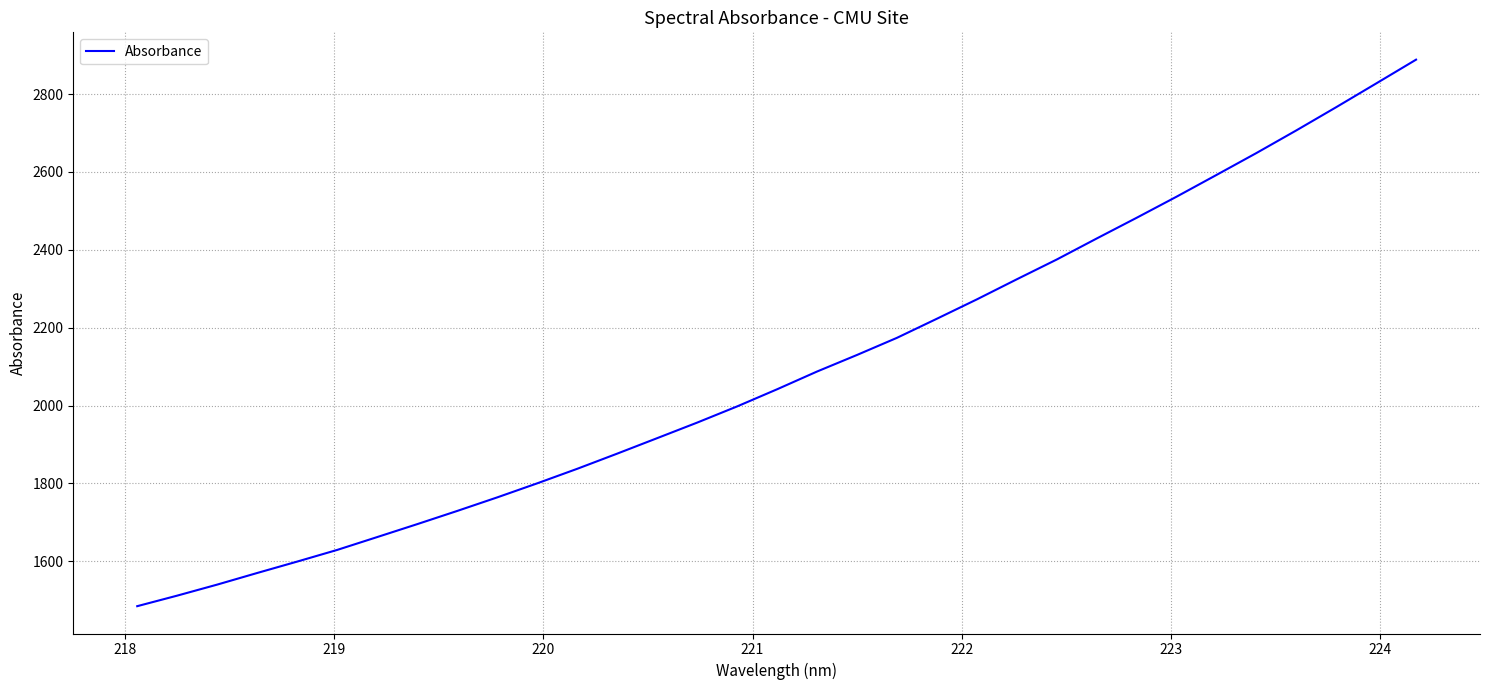

What is the minimum value shown in the chart?

1484.6